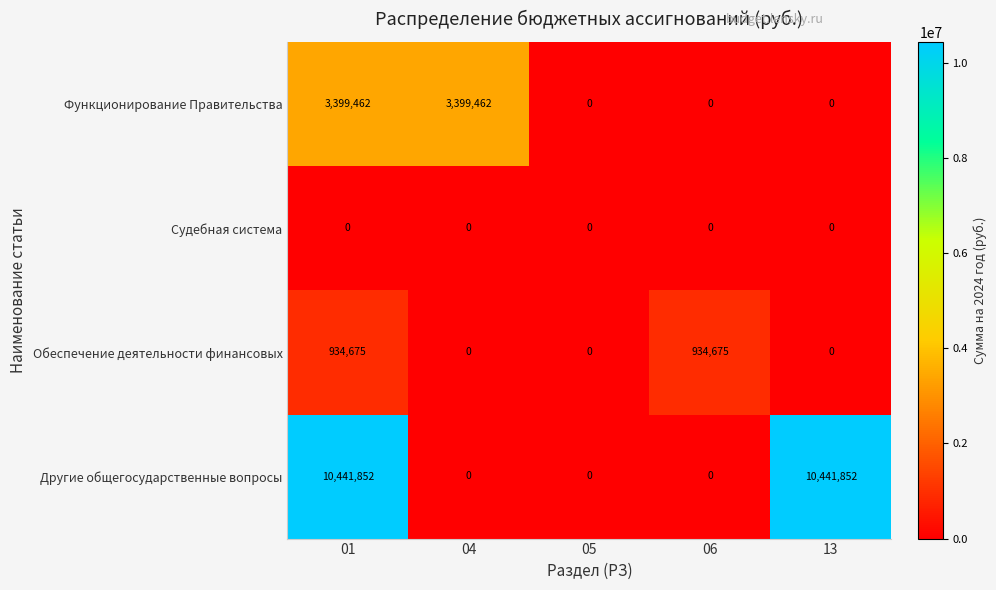

At which label does Судебная система reach its minimum?

01